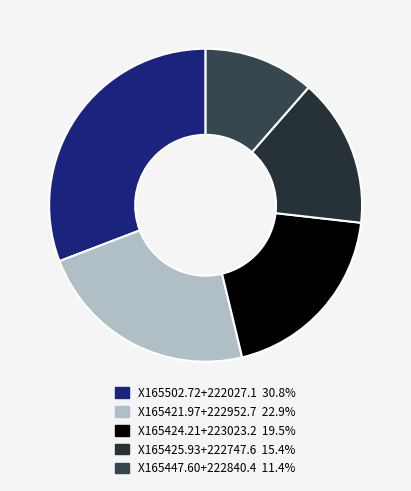

To the nearest percent, what is the difference between the X165421.97+222952.7 and X165502.72+222027.1 slice percentages?

8%